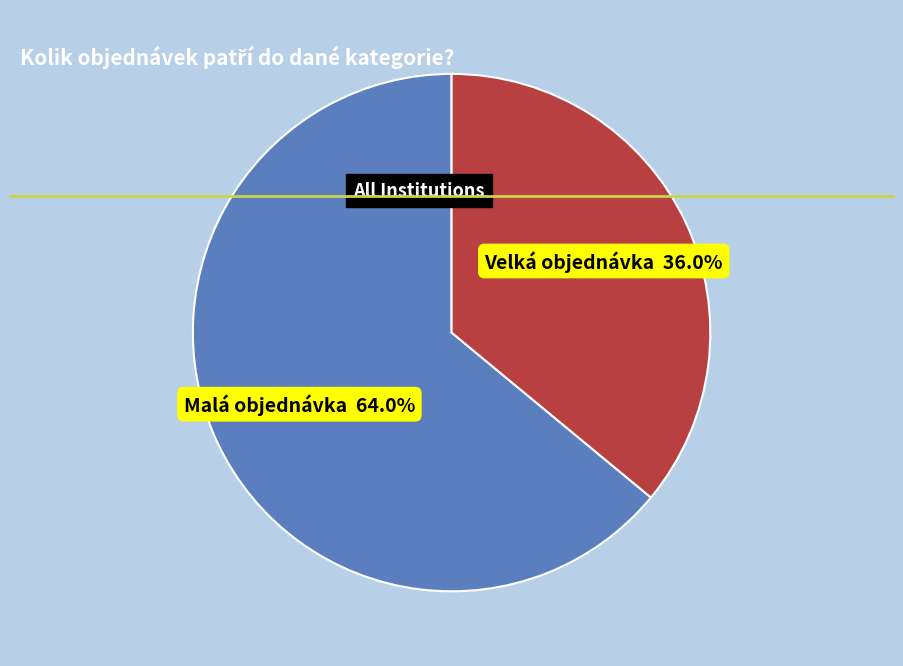

Is there any slice that represents more than half of the pie?

Yes